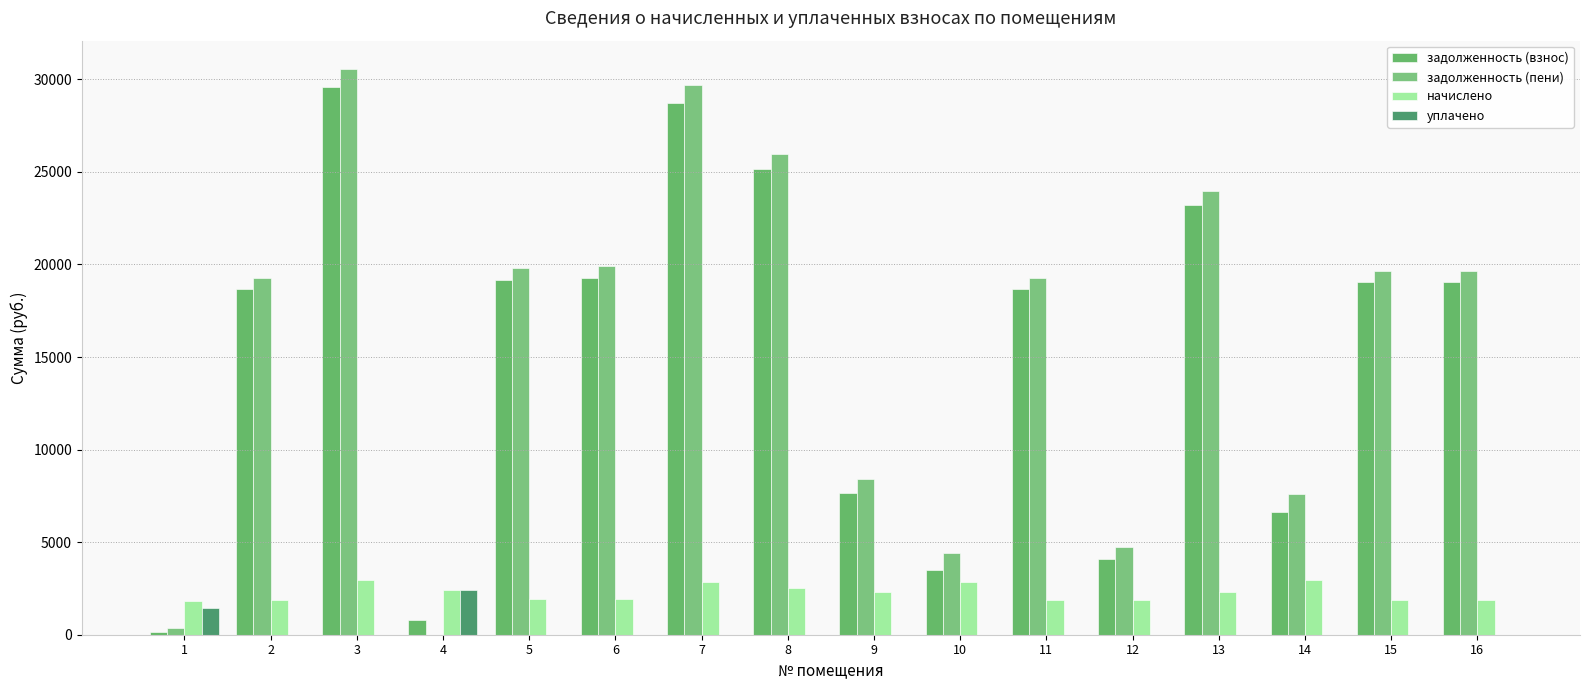

Which series changed the most between 9 and 10?

задолженность (взнос)